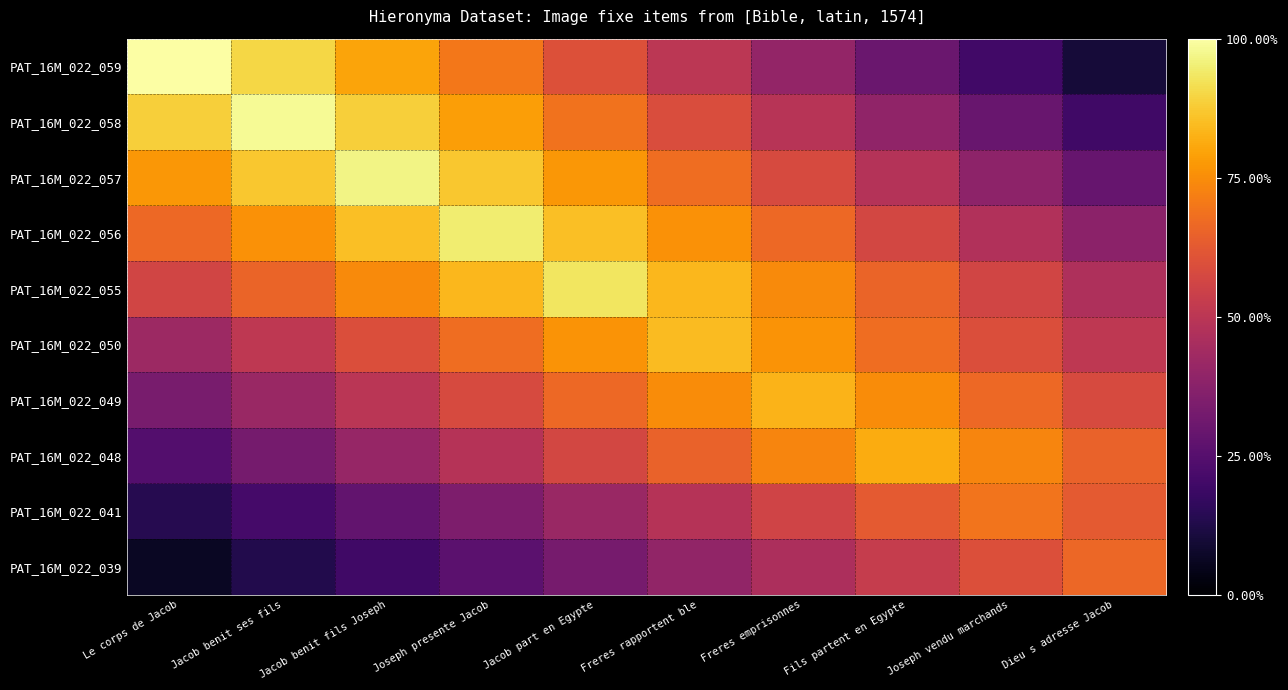

List the series in order of their peak value, lowest first.

PAT_16M_022_039, PAT_16M_022_041, PAT_16M_022_048, PAT_16M_022_049, PAT_16M_022_050, PAT_16M_022_055, PAT_16M_022_056, PAT_16M_022_057, PAT_16M_022_058, PAT_16M_022_059